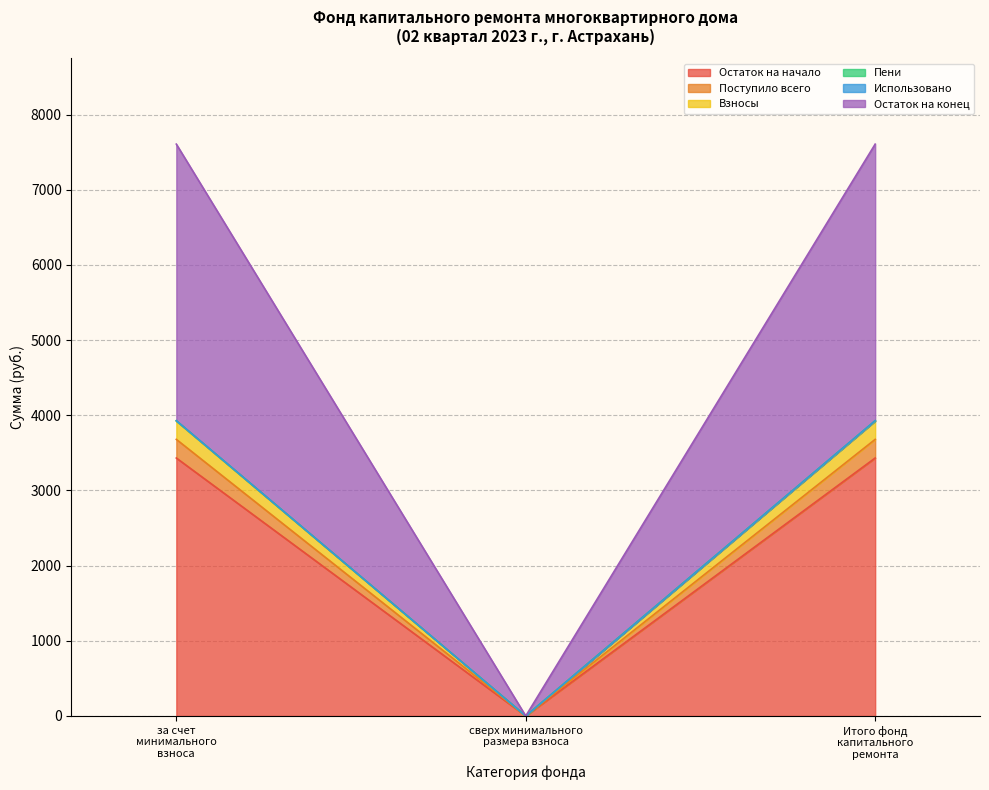

What is the maximum value for Остаток на начало?

3431.8